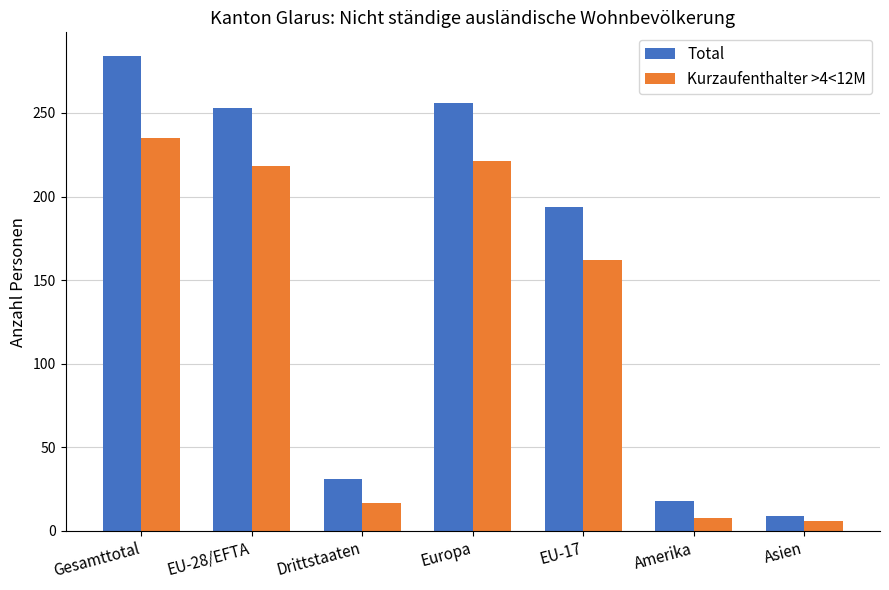

Rank the series at Asien from lowest to highest value.

Kurzaufenthalter >4<12M, Total